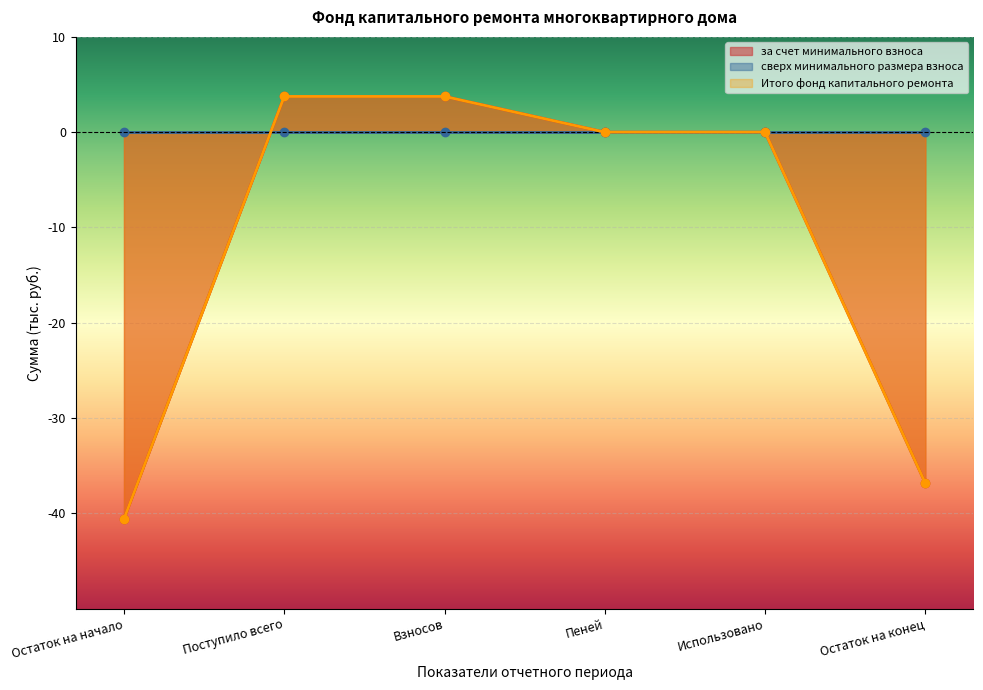

What is the minimum value for за счет минимального взноса?

-40.6